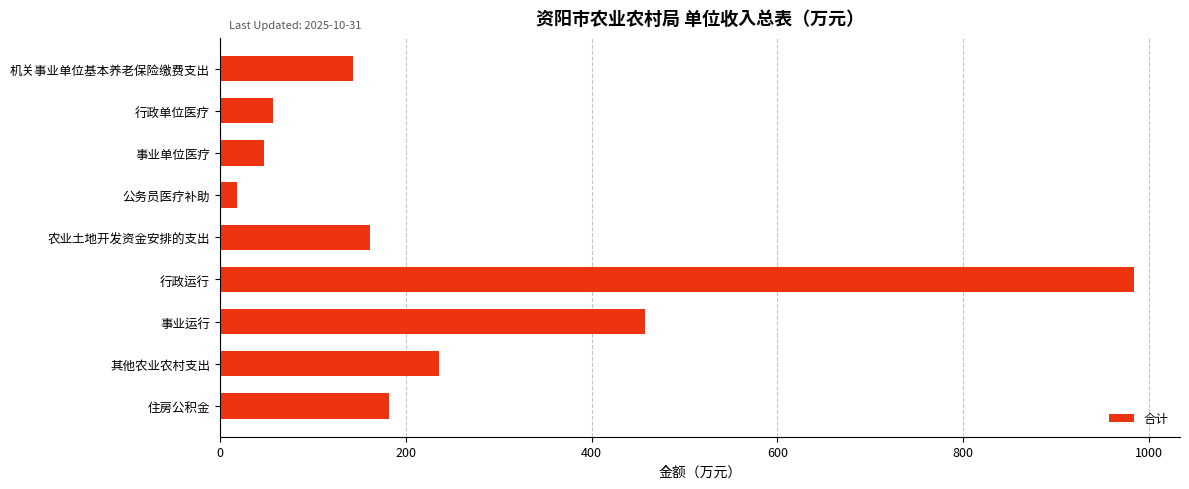

What value does the data have at 行政运行?

984.0